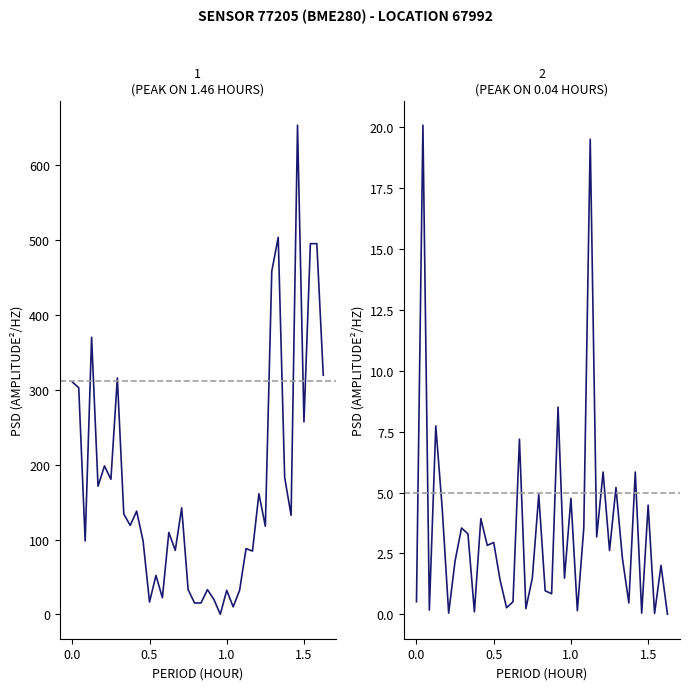

What is the value of the pressure point at the 36th from the left?

653.6